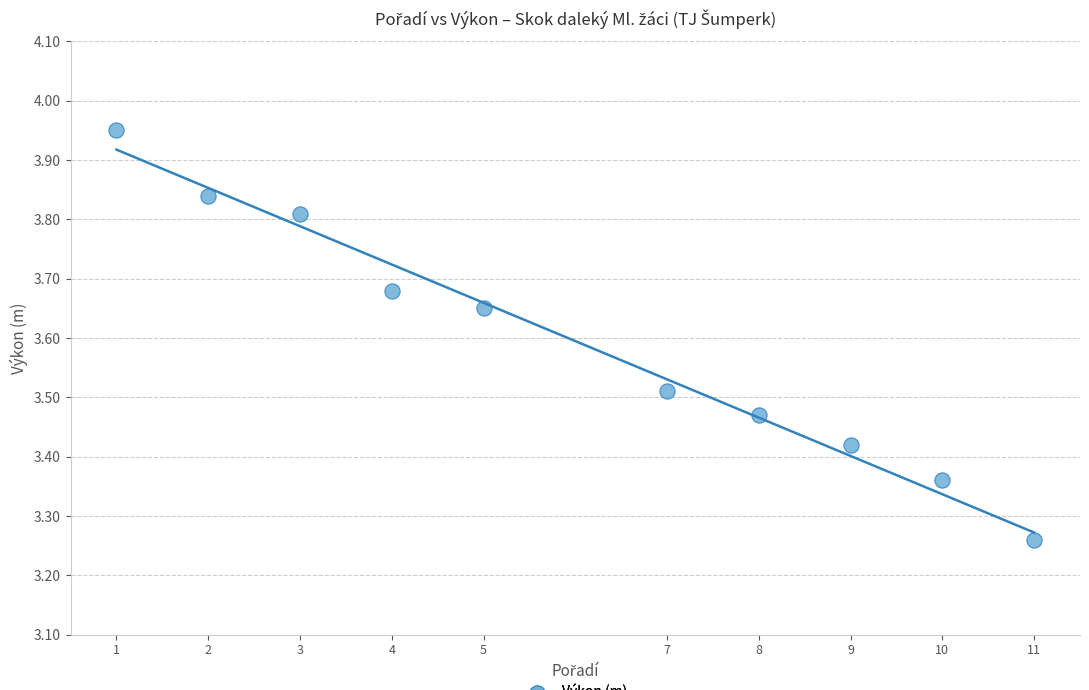

What is the average X value?

6.0